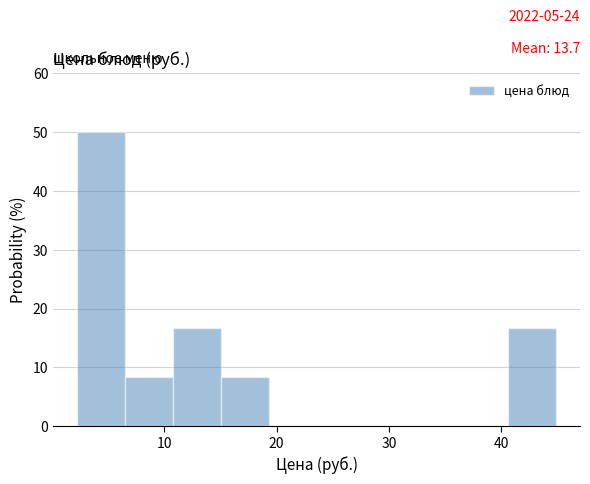

Over which range of the x-axis is the bar tallest?

2 to 6